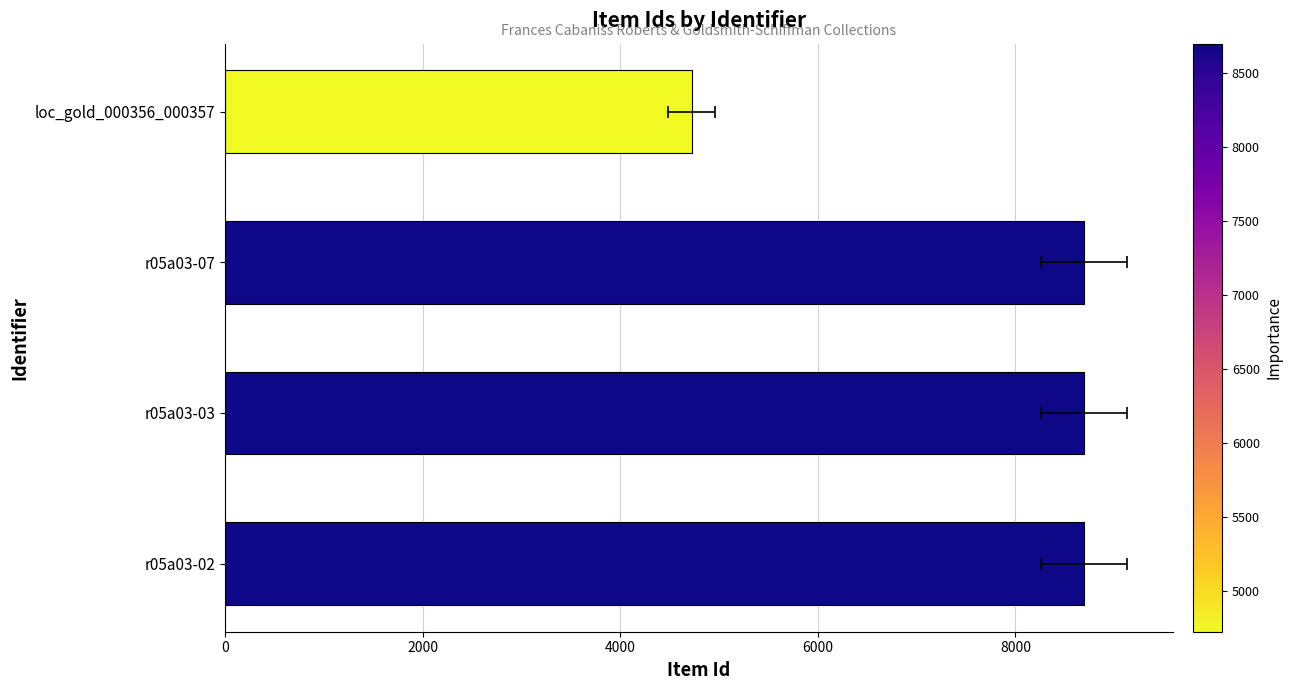

How many values are below 8698?

2